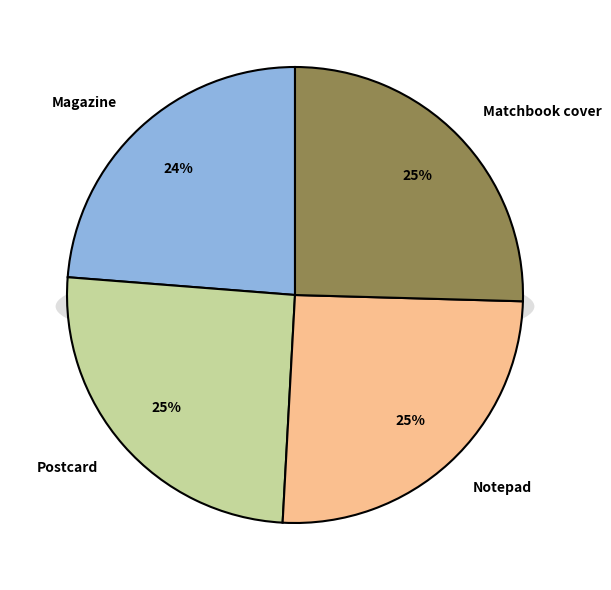

Count the number of slices in the pie.

4